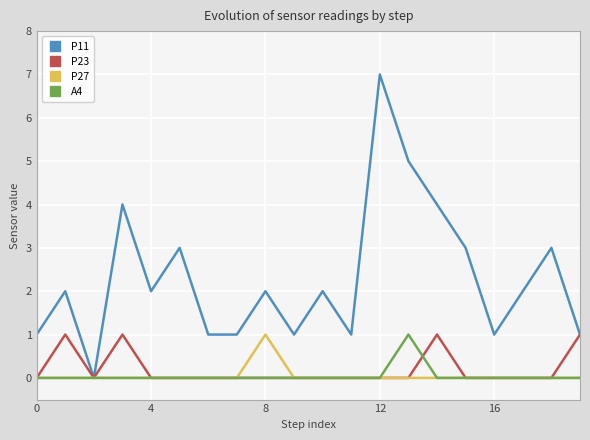

What is the difference between the maximum and minimum values in the P27 series?

1